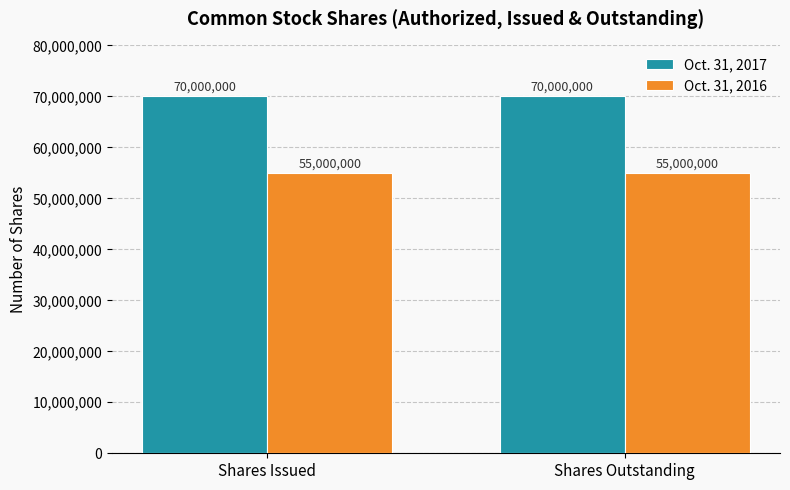

What is the sum of the Oct. 31, 2016 values at Shares Issued and Shares Outstanding?

110000000